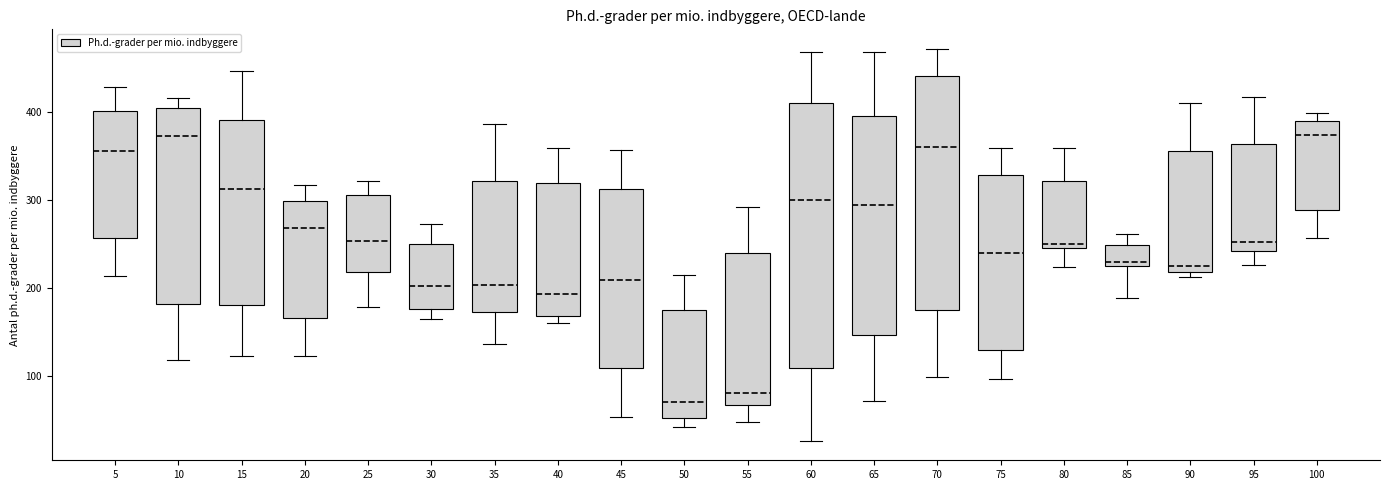

Reading left to right, read every box against the y-axis: the position of its median line, the range the box covers, and the ends of its whiskers. The values are not printed on the chart, so give them approximately, as read against the axis.

5: median 360, box 260 to 400, whiskers 210 to 430
10: median 370, box 180 to 410, whiskers 120 to 420
15: median 310, box 180 to 390, whiskers 120 to 450
20: median 270, box 170 to 300, whiskers 120 to 320
25: median 250, box 220 to 310, whiskers 180 to 320
30: median 200, box 180 to 250, whiskers 160 to 270
35: median 200, box 170 to 320, whiskers 140 to 390
40: median 190, box 170 to 320, whiskers 160 to 360
45: median 210, box 110 to 310, whiskers 50 to 360
50: median 70, box 50 to 170, whiskers 40 to 220
55: median 80, box 70 to 240, whiskers 50 to 290
60: median 300, box 110 to 410, whiskers 30 to 470
65: median 290, box 150 to 400, whiskers 70 to 470
70: median 360, box 170 to 440, whiskers 100 to 470
75: median 240, box 130 to 330, whiskers 100 to 360
80: median 250 (just above the box's lower edge), box 250 to 320, whiskers 220 to 360
85: median 230, box 220 to 250, whiskers 190 to 260
90: median 230, box 220 to 360, whiskers 210 to 410
95: median 250, box 240 to 360, whiskers 230 to 420
100: median 370, box 290 to 390, whiskers 260 to 400